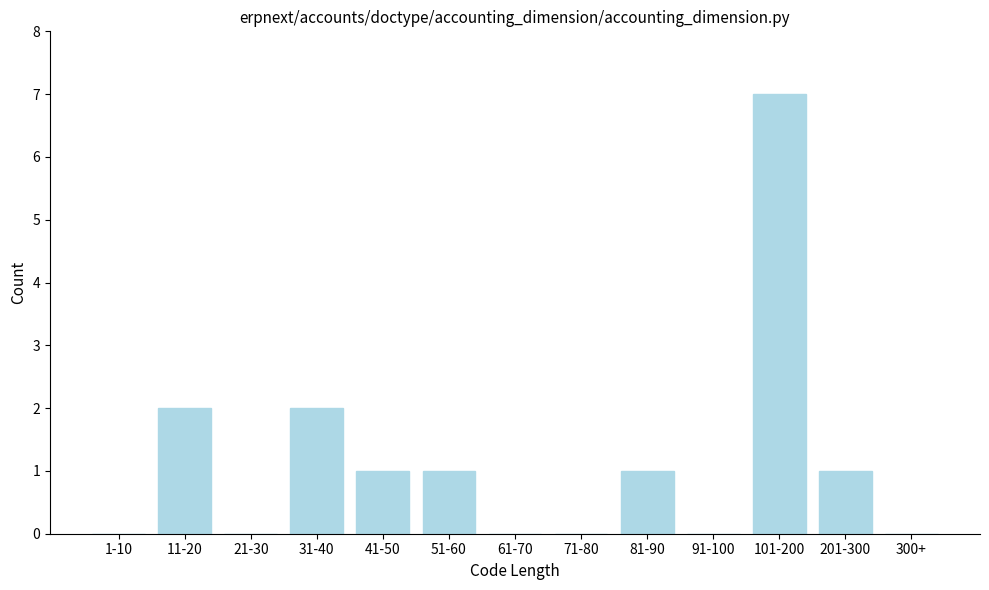

Reading left to right, extract all data points from this chart.

1-10=0	11-20=2	21-30=0	31-40=2	41-50=1	51-60=1	61-70=0	71-80=0	81-90=1	91-100=0	101-200=7	201-300=1	300+=0